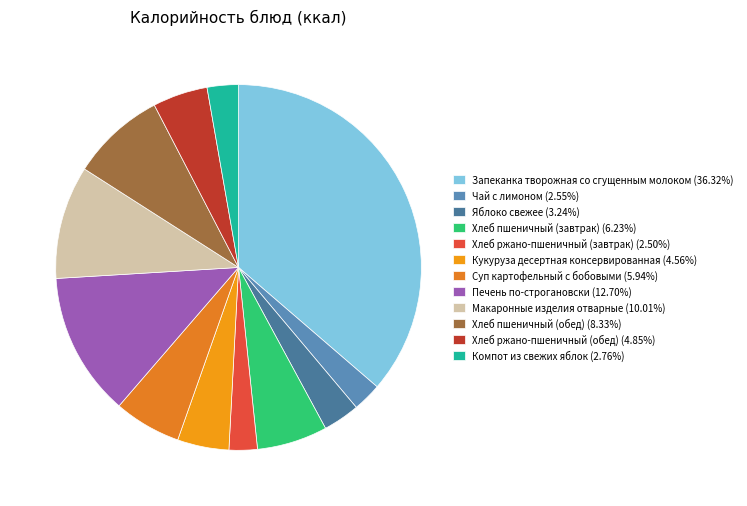

How many slices are in this pie chart?

12